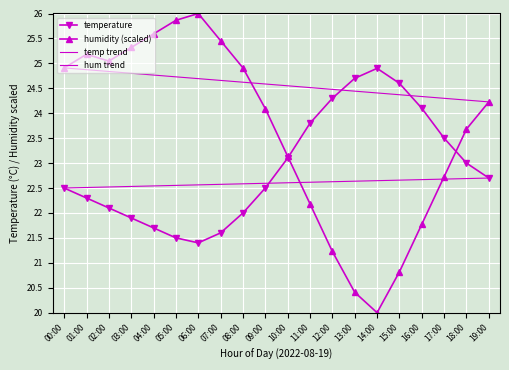

Where is the first local minimum for temperature?

06:00